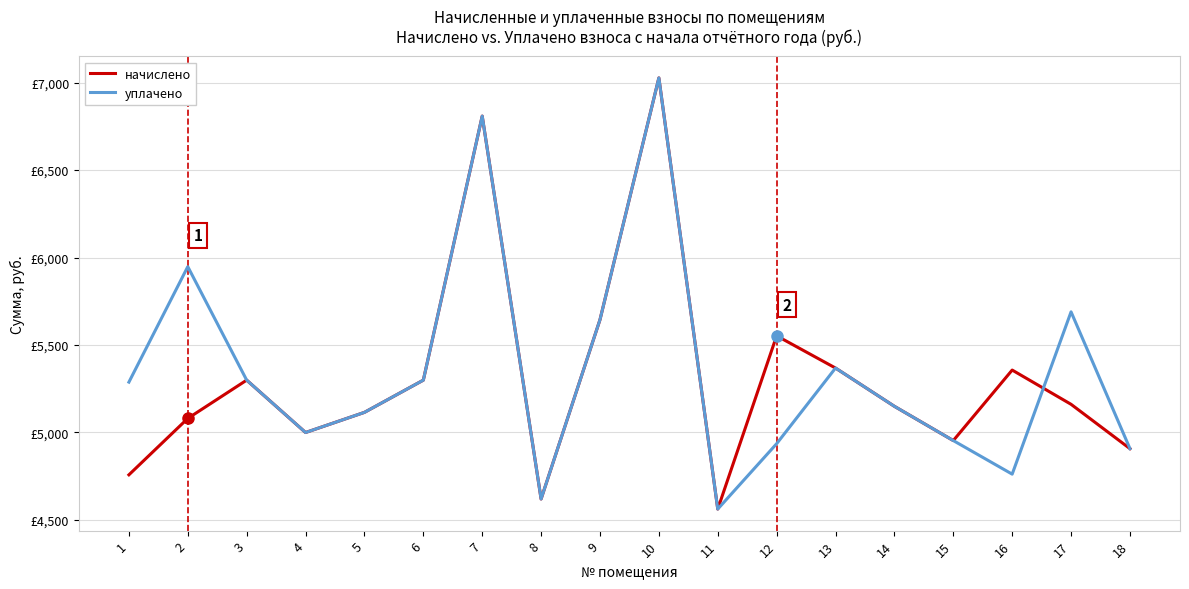

What is the difference between the second highest and second lowest values in the уплачено series?

2189.5